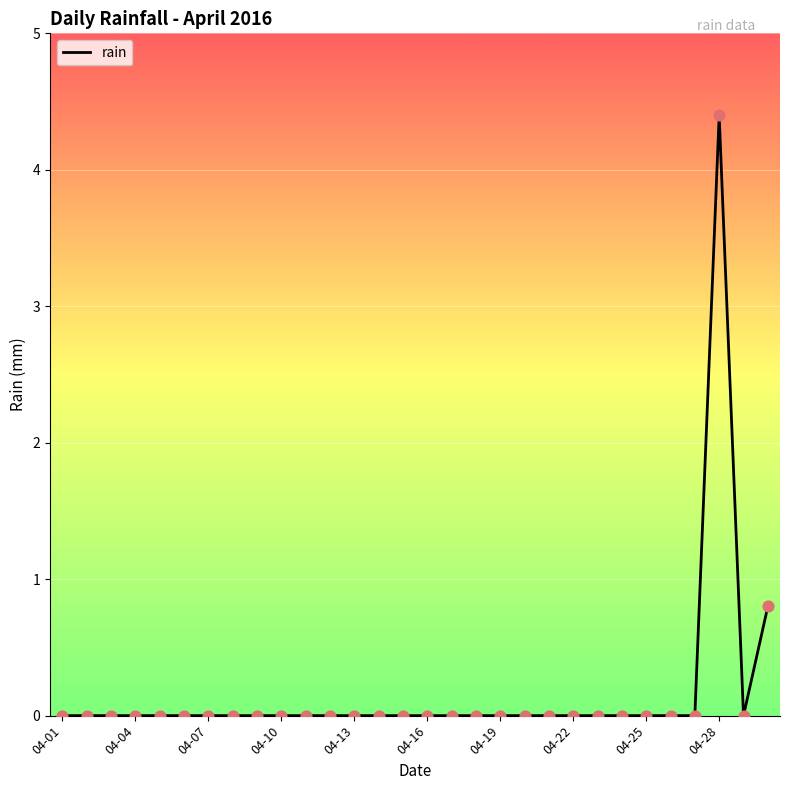

What is the greatest value displayed?

4.4